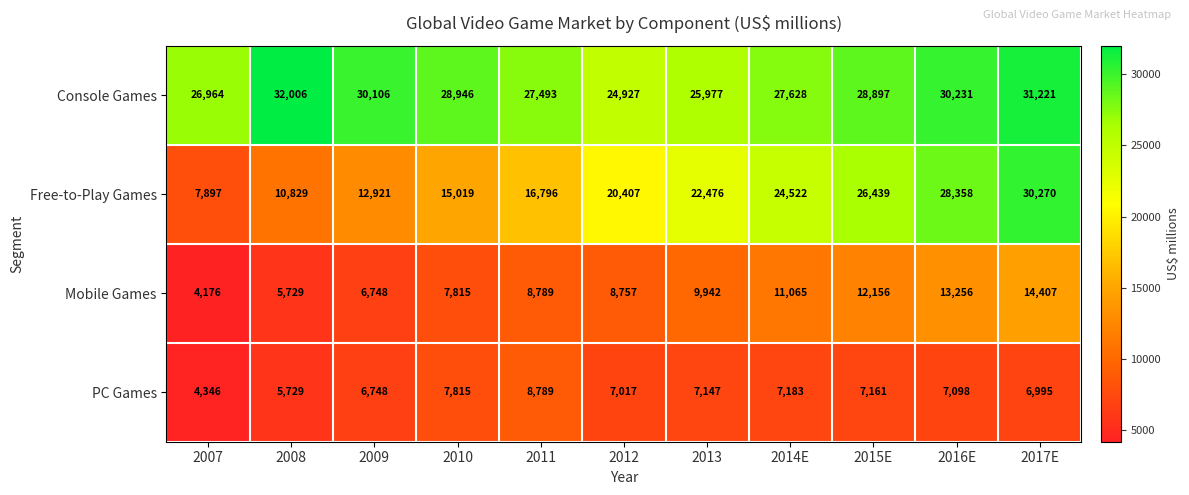

Is the value of Mobile Games at 2011 greater than the value of Free-to-Play Games at 2016E?

No